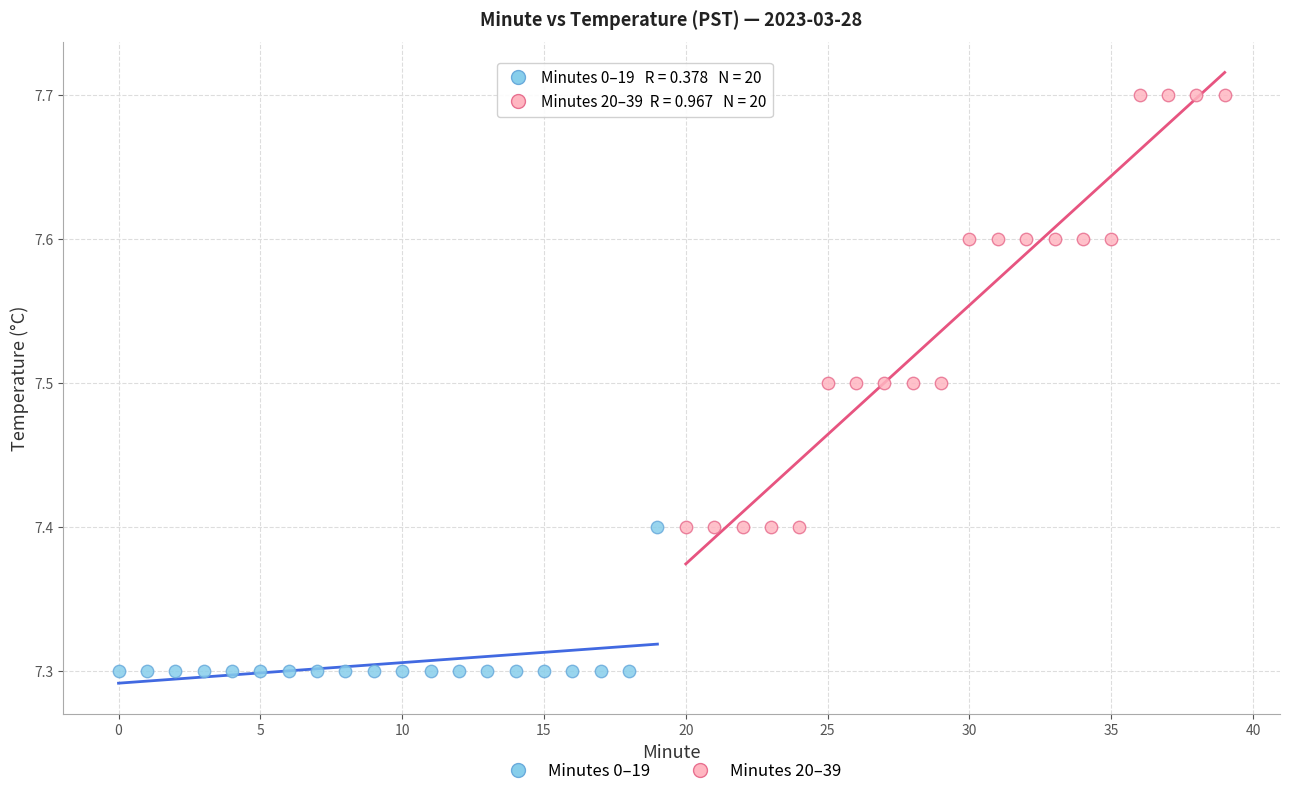

Which series reaches the minimum Y coordinate?

Minutes 0–19